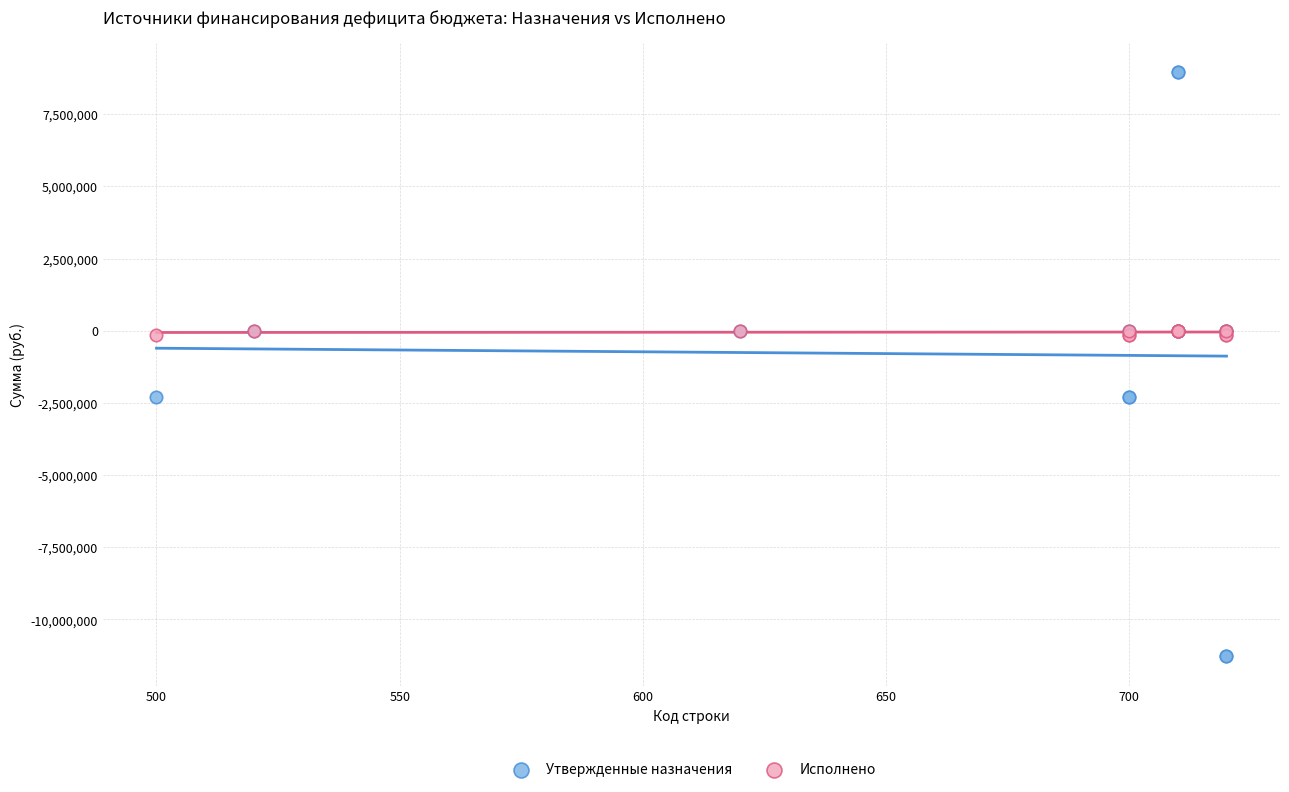

Which series contains the highest Y value?

Утвержденные назначения